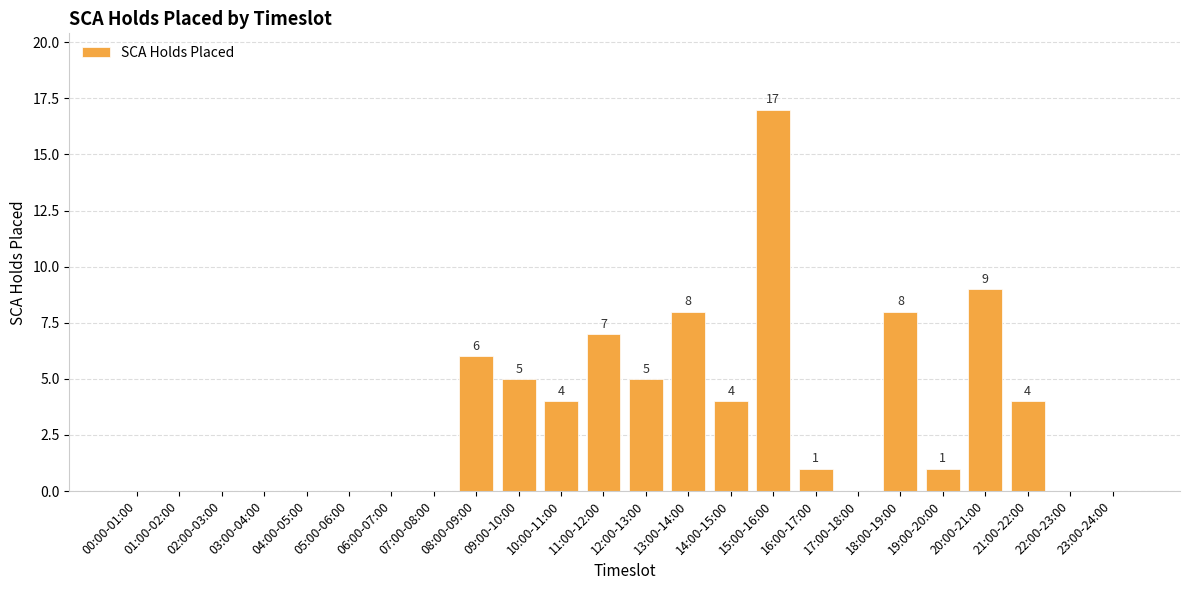

Reading left to right, list all the values displayed in this chart.

0	0	0	0	0	0	0	0	6	5	4	7	5	8	4	17	1	0	8	1	9	4	0	0